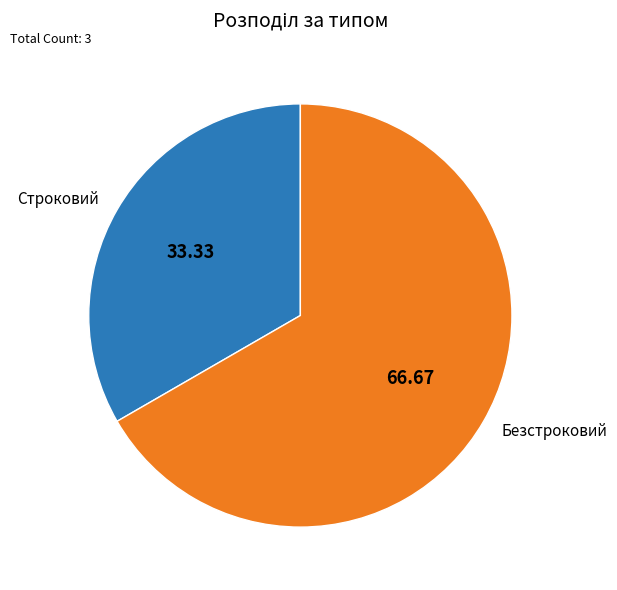

Which slice is the smallest?

Строковий